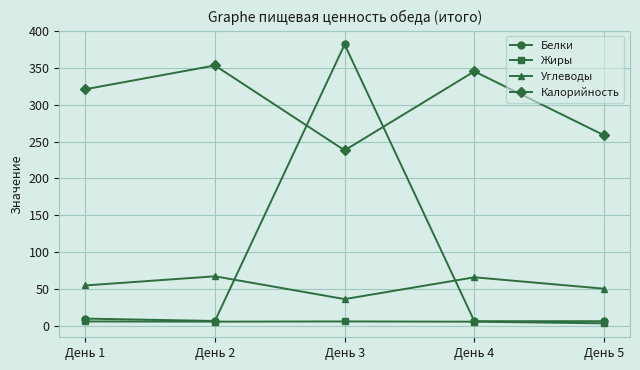

Which series changed the most between День 2 and День 3?

Белки